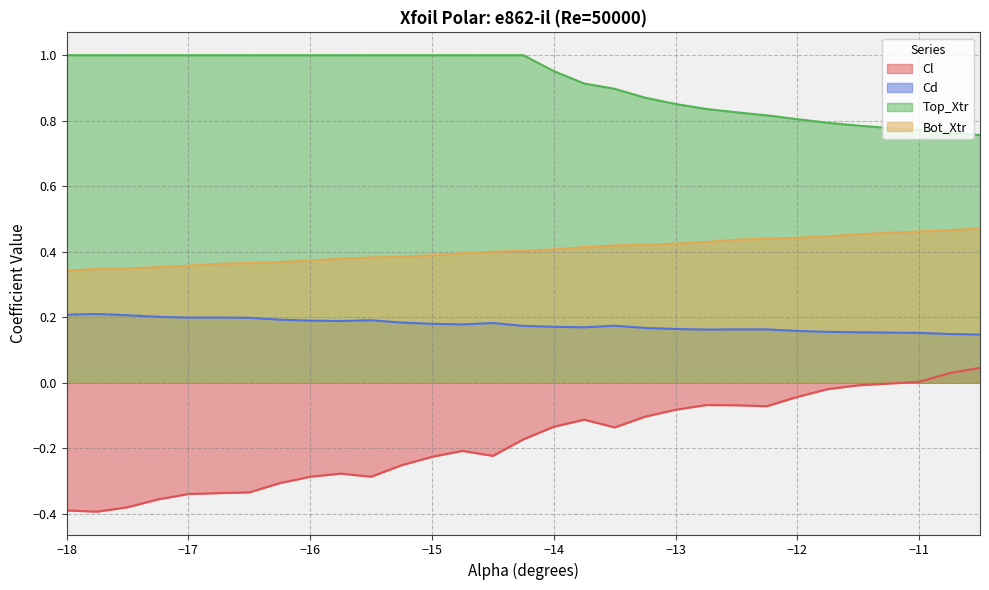

What is the total value across all series at -13.0?

1.4